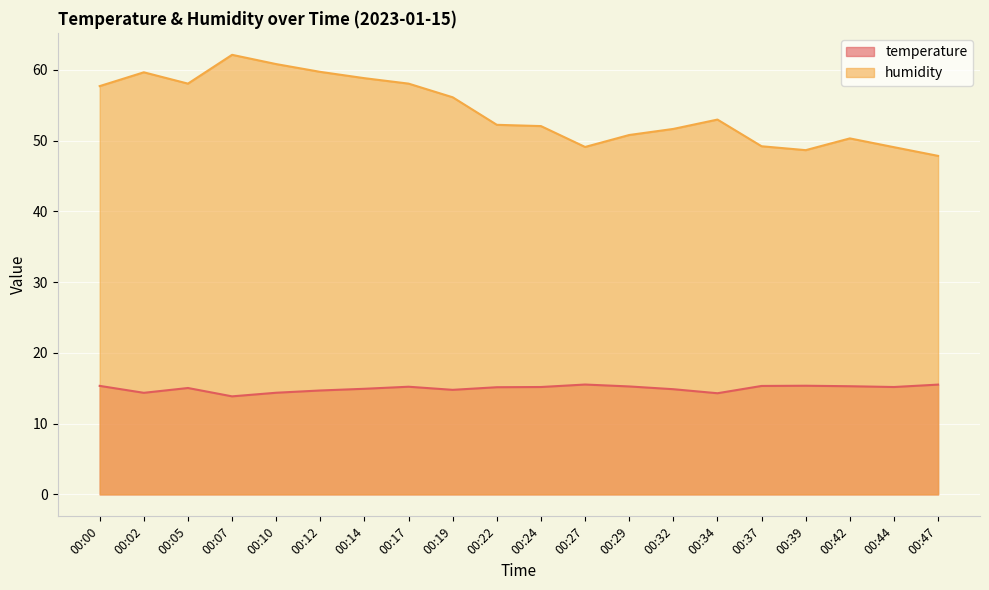

How many lines are shown in the chart?

2